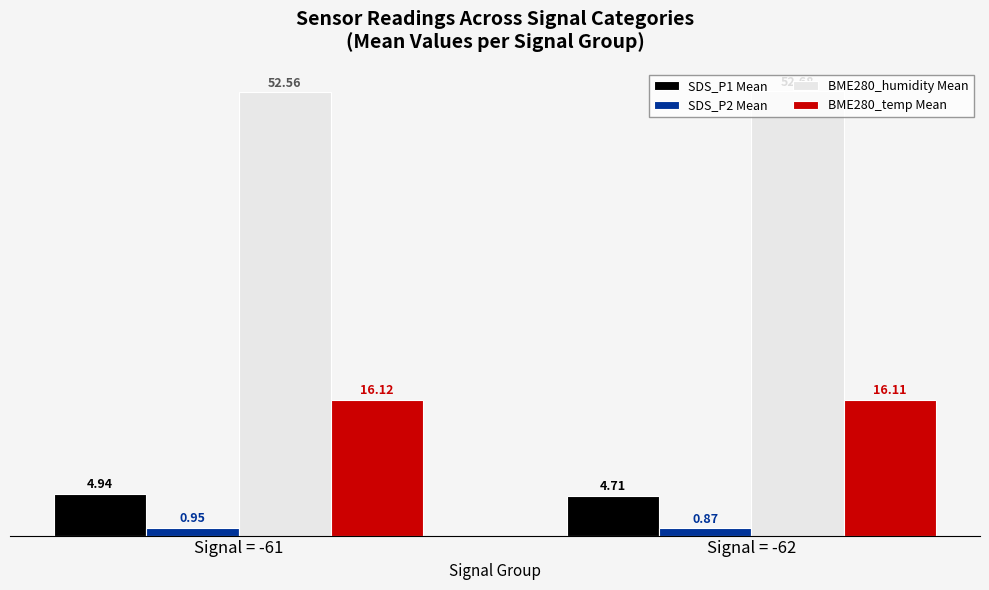

Which series has the widest spread of values?

SDS_P1 Mean